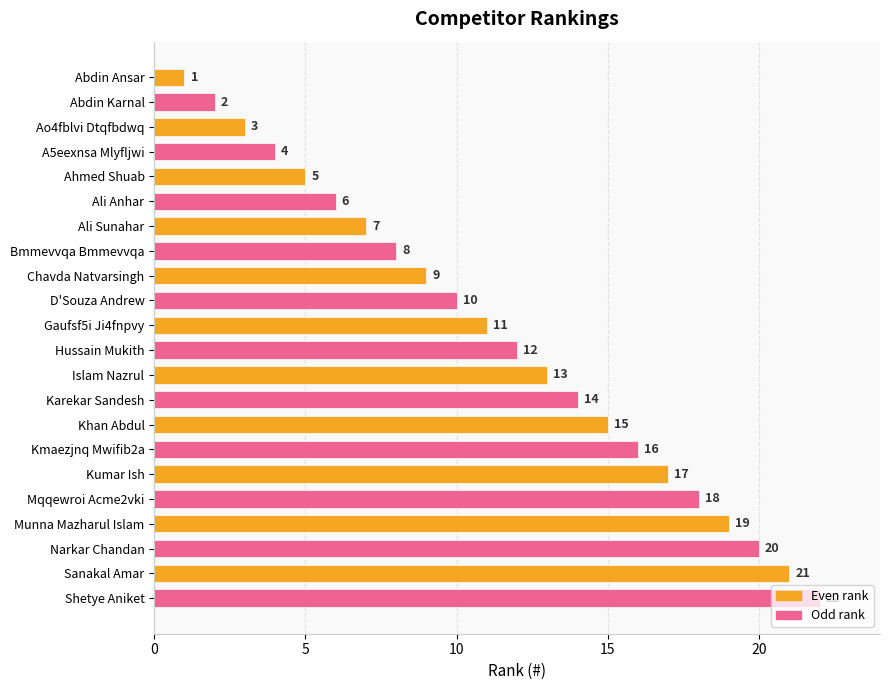

True or false: the data shows 13 at Islam Nazrul.

True